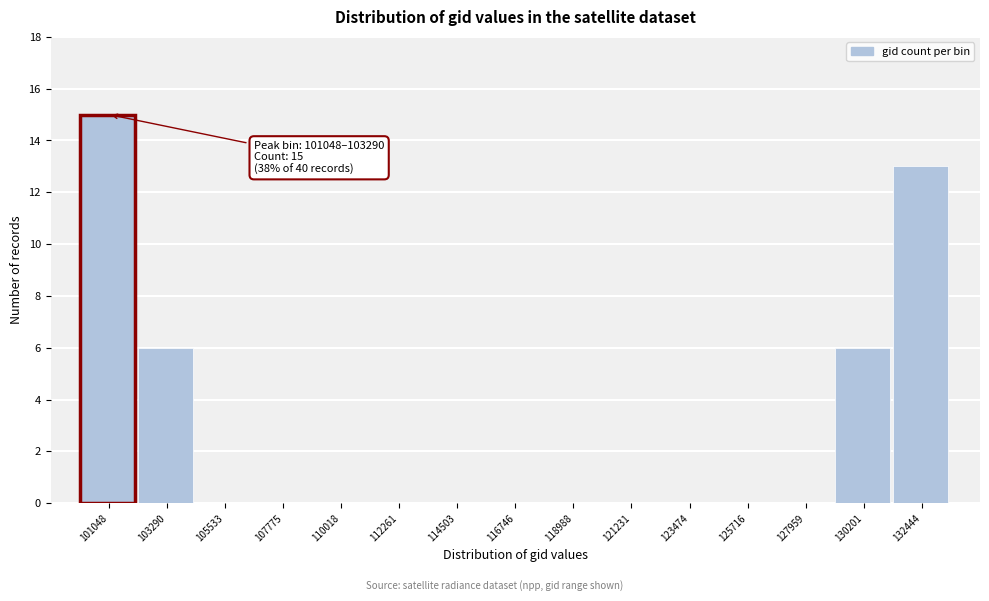

Reading left to right, extract all data points from this chart.

101048=15	103290=6	105533=0	107775=0	110018=0	112261=0	114503=0	116746=0	118988=0	121231=0	123474=0	125716=0	127959=0	130201=6	132444=13